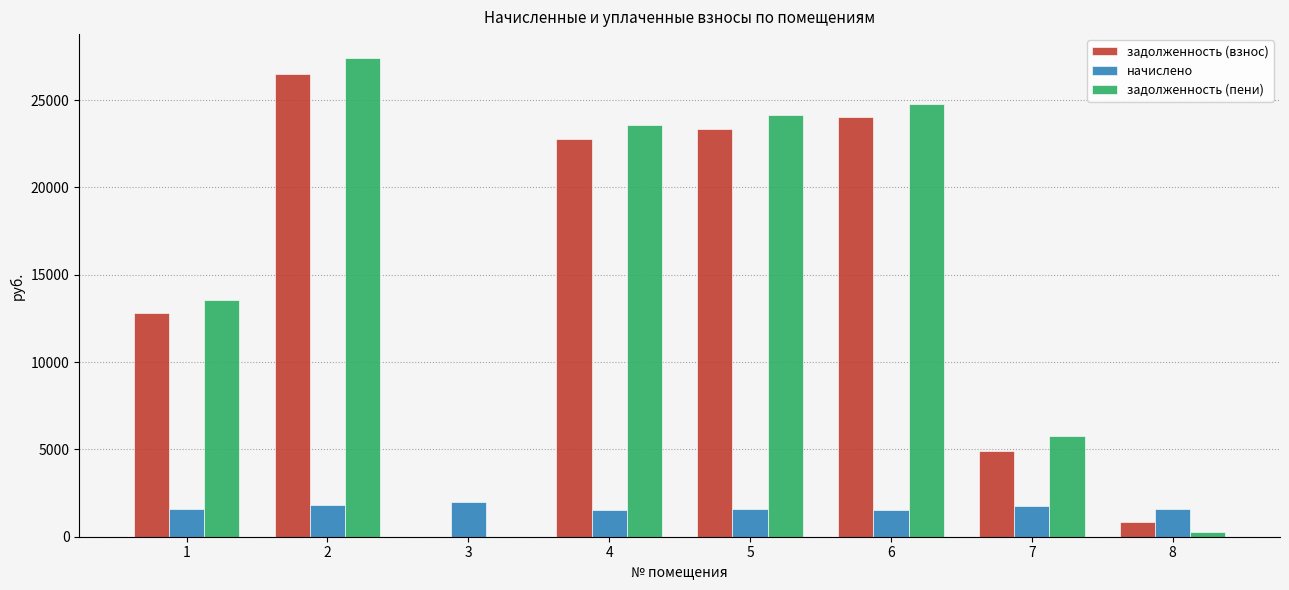

The задолженность (пени) series shows 0.0 at 3. True or false?

True